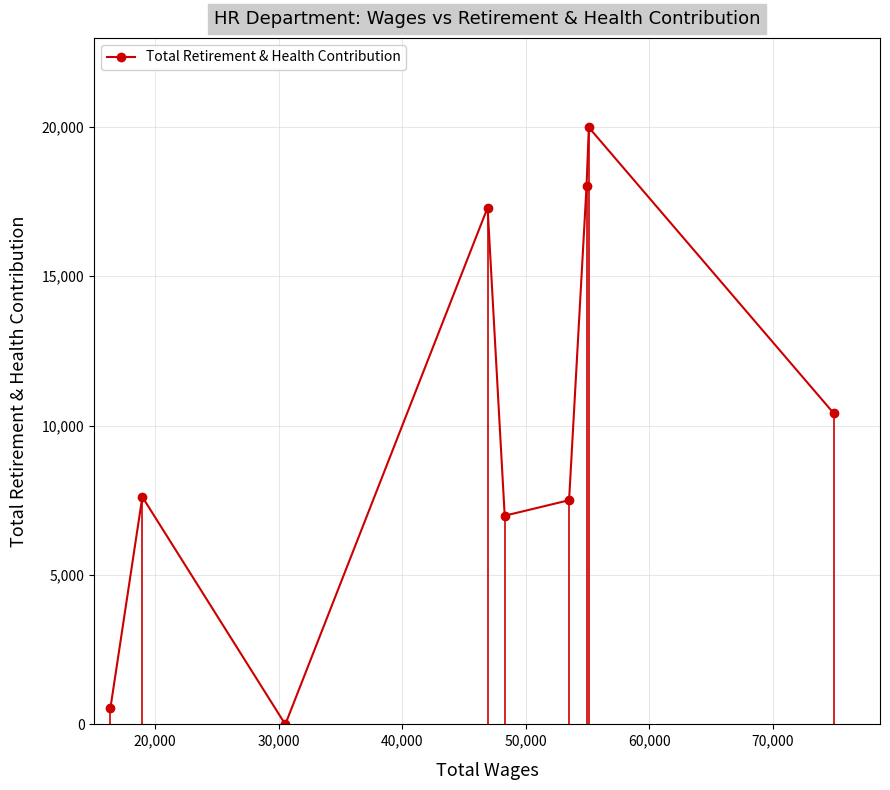

What is the greatest value displayed?

19973